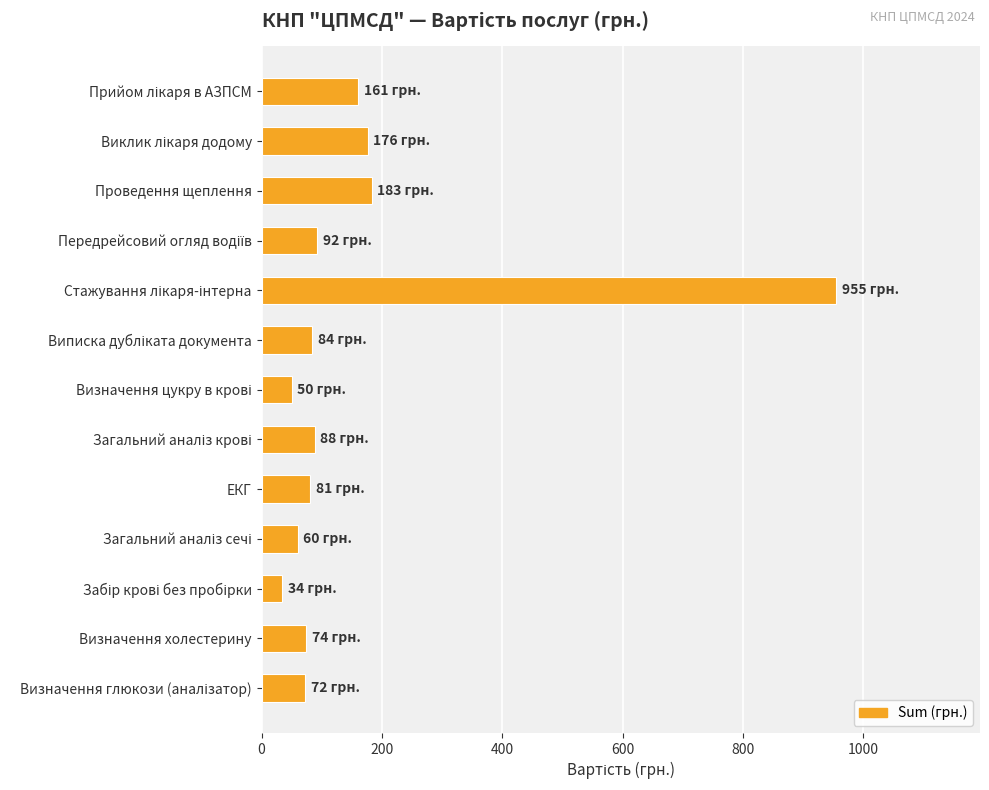

How many series are shown in this chart?

1